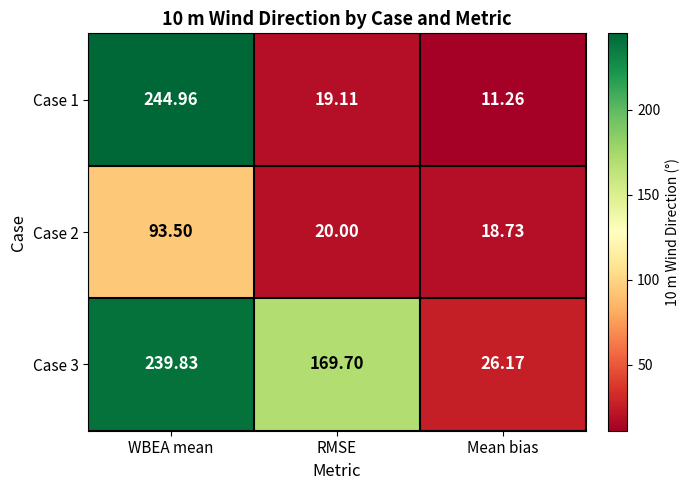

At which label does Case 2 reach its peak?

WBEA mean